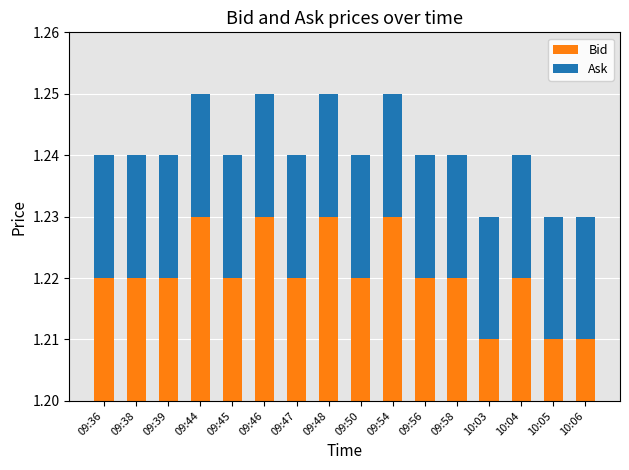

At 09:54, list the series in order from smallest to largest.

Ask, Bid